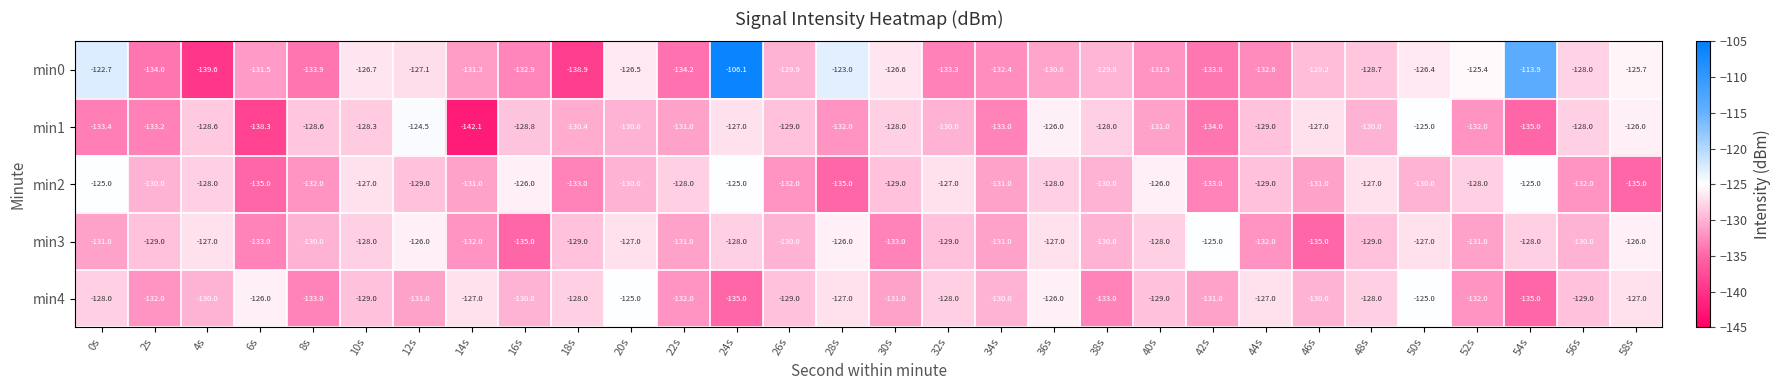

Count the min4 values in the range -131 to -127.

19